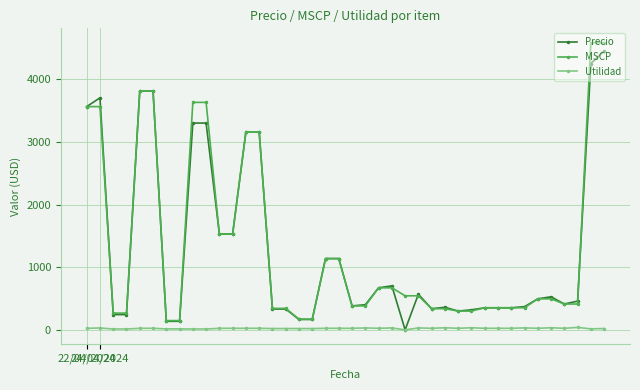

What is the value of the MSCP point at the 40th from the left?

4582.5